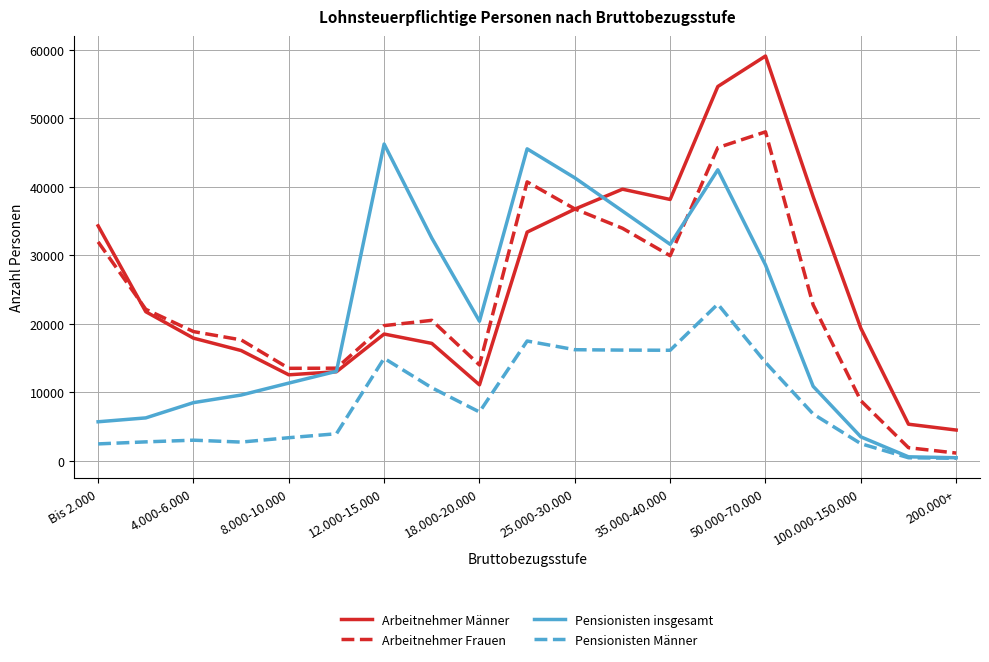

Which series has the largest total across all categories?

Arbeitnehmer Männer